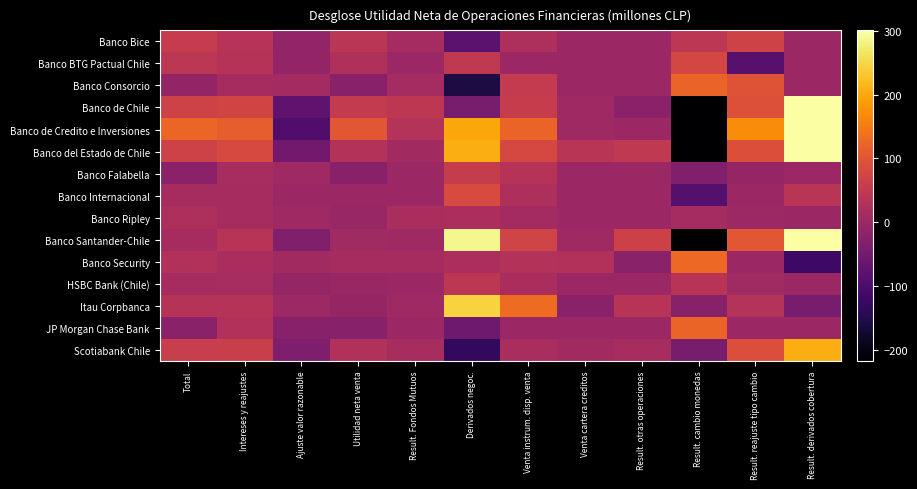

What is the difference between the highest and lowest values at Ajuste valor razonable?

104.7